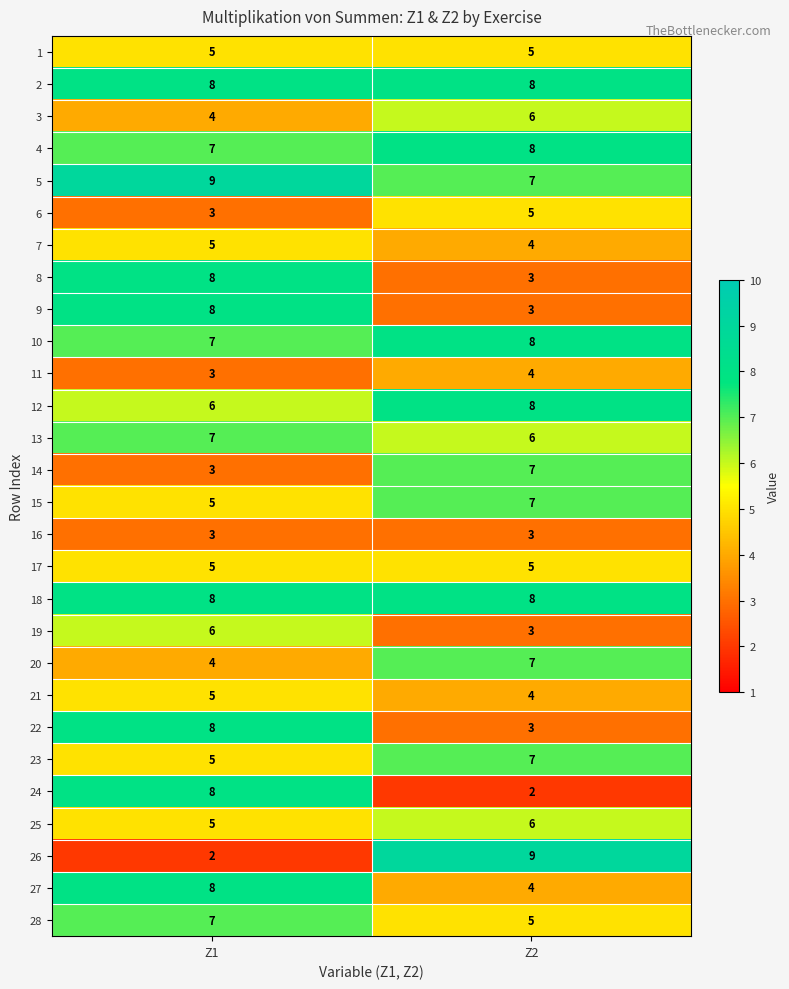

Where is 11 nearest to the value 3?

Z1